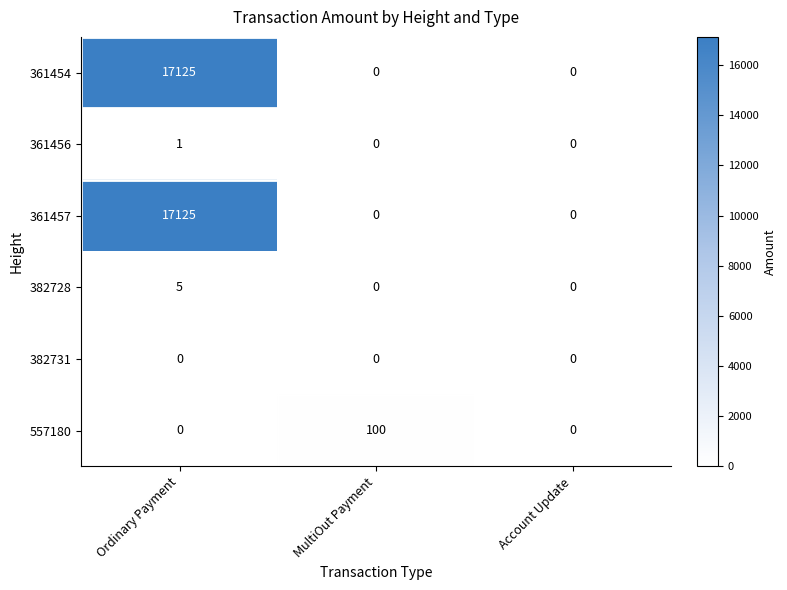

Reading left to right, what are all the values shown in this chart?

361454: 17125	0	0
361456: 1	0	0
361457: 17125	0	0
382728: 5	0	0
382731: 0	0	0
557180: 0	100	0